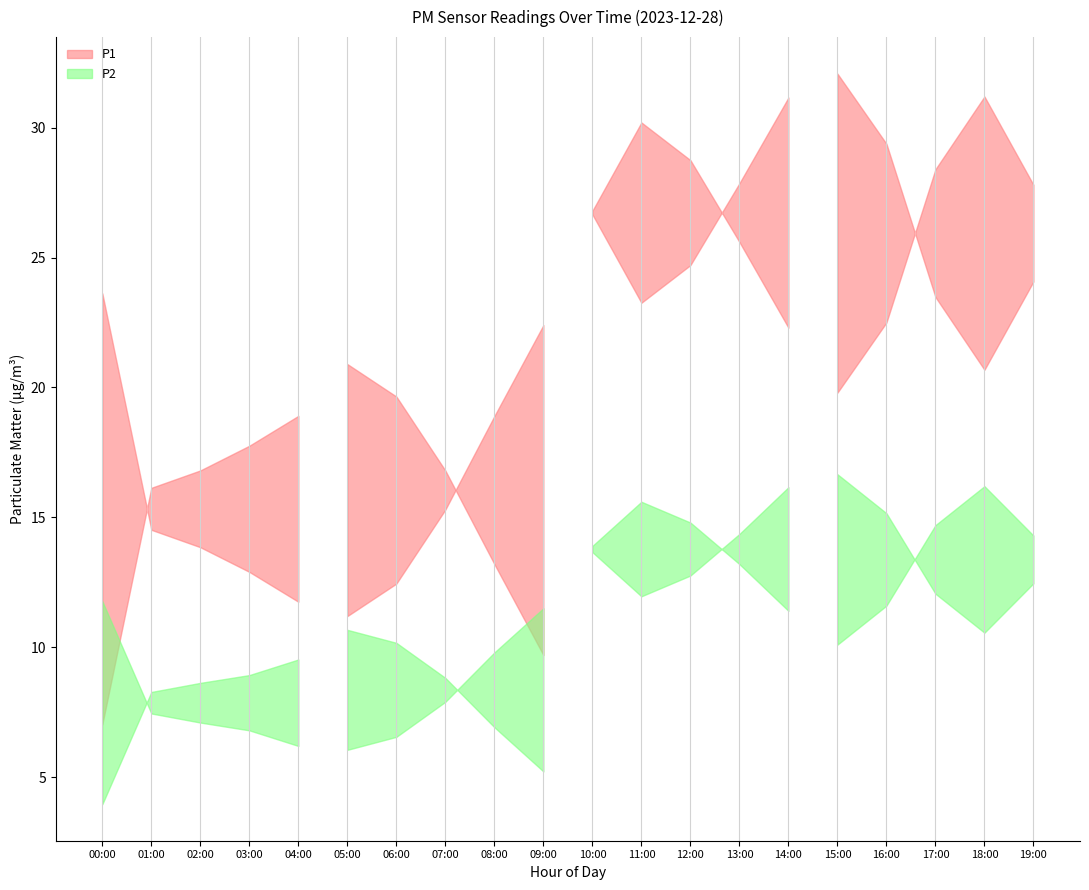

Reading left to right, what are all the values shown in this chart?

P1: 00:00=23.6	01:00=14.5	02:00=13.8	03:00=12.9	04:00=11.8	05:00=11.2	06:00=12.4	07:00=15.3	08:00=18.9	09:00=22.4	10:00=26.8	11:00=30.2	12:00=28.8	13:00=25.6	14:00=22.3	15:00=19.8	16:00=22.5	17:00=28.4	18:00=31.2	19:00=27.8
P2: 00:00=11.8	01:00=7.5	02:00=7.1	03:00=6.8	04:00=6.2	05:00=6.0	06:00=6.5	07:00=7.9	08:00=9.8	09:00=11.5	10:00=13.9	11:00=15.6	12:00=14.8	13:00=13.2	14:00=11.4	15:00=10.1	16:00=11.6	17:00=14.7	18:00=16.2	19:00=14.3